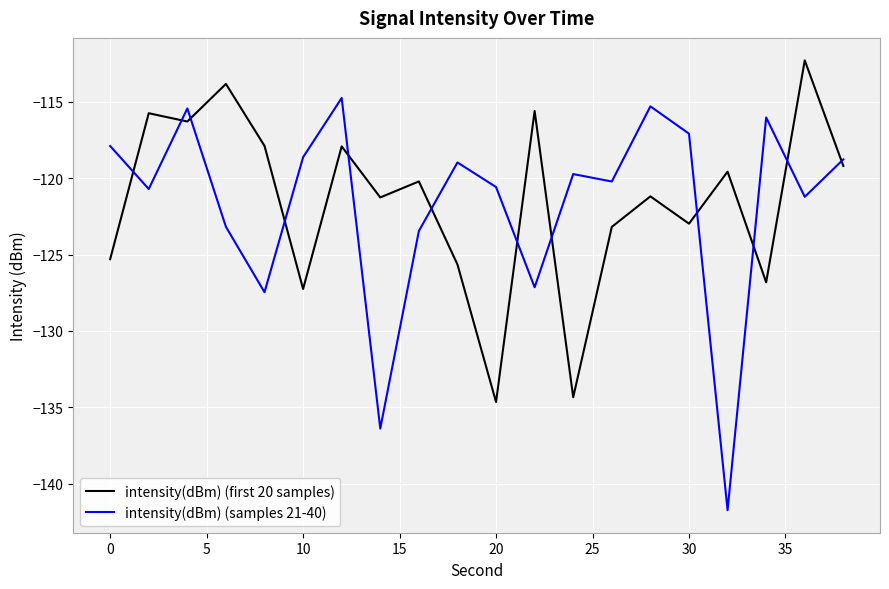

What is the sum of all intensity(dBm) (first 20 samples) values?

-2431.3